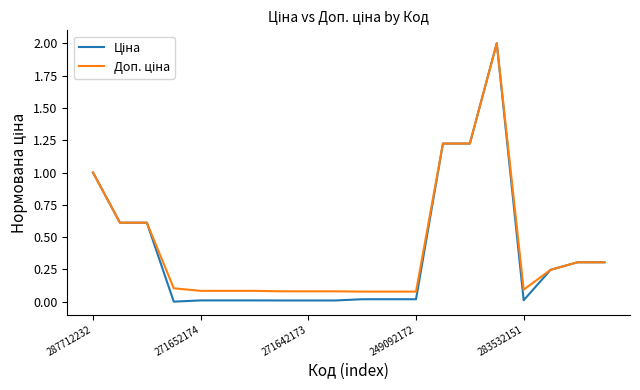

What is the greatest value displayed?

2.0